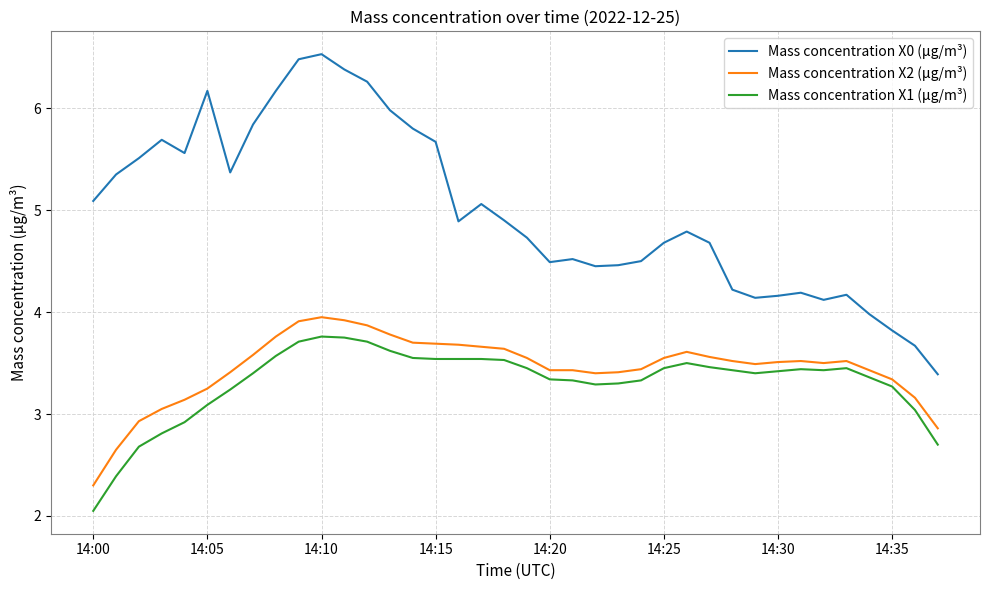

What is the difference between the maximum and minimum values in the Mass concentration X1 (μg/m³) series?

1.7